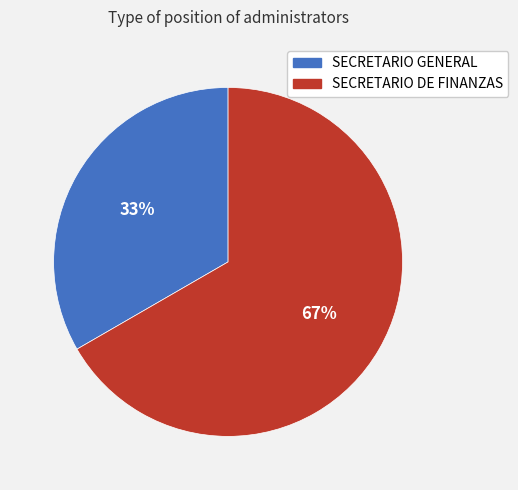

To the nearest percent, what is the average slice percentage?

50%